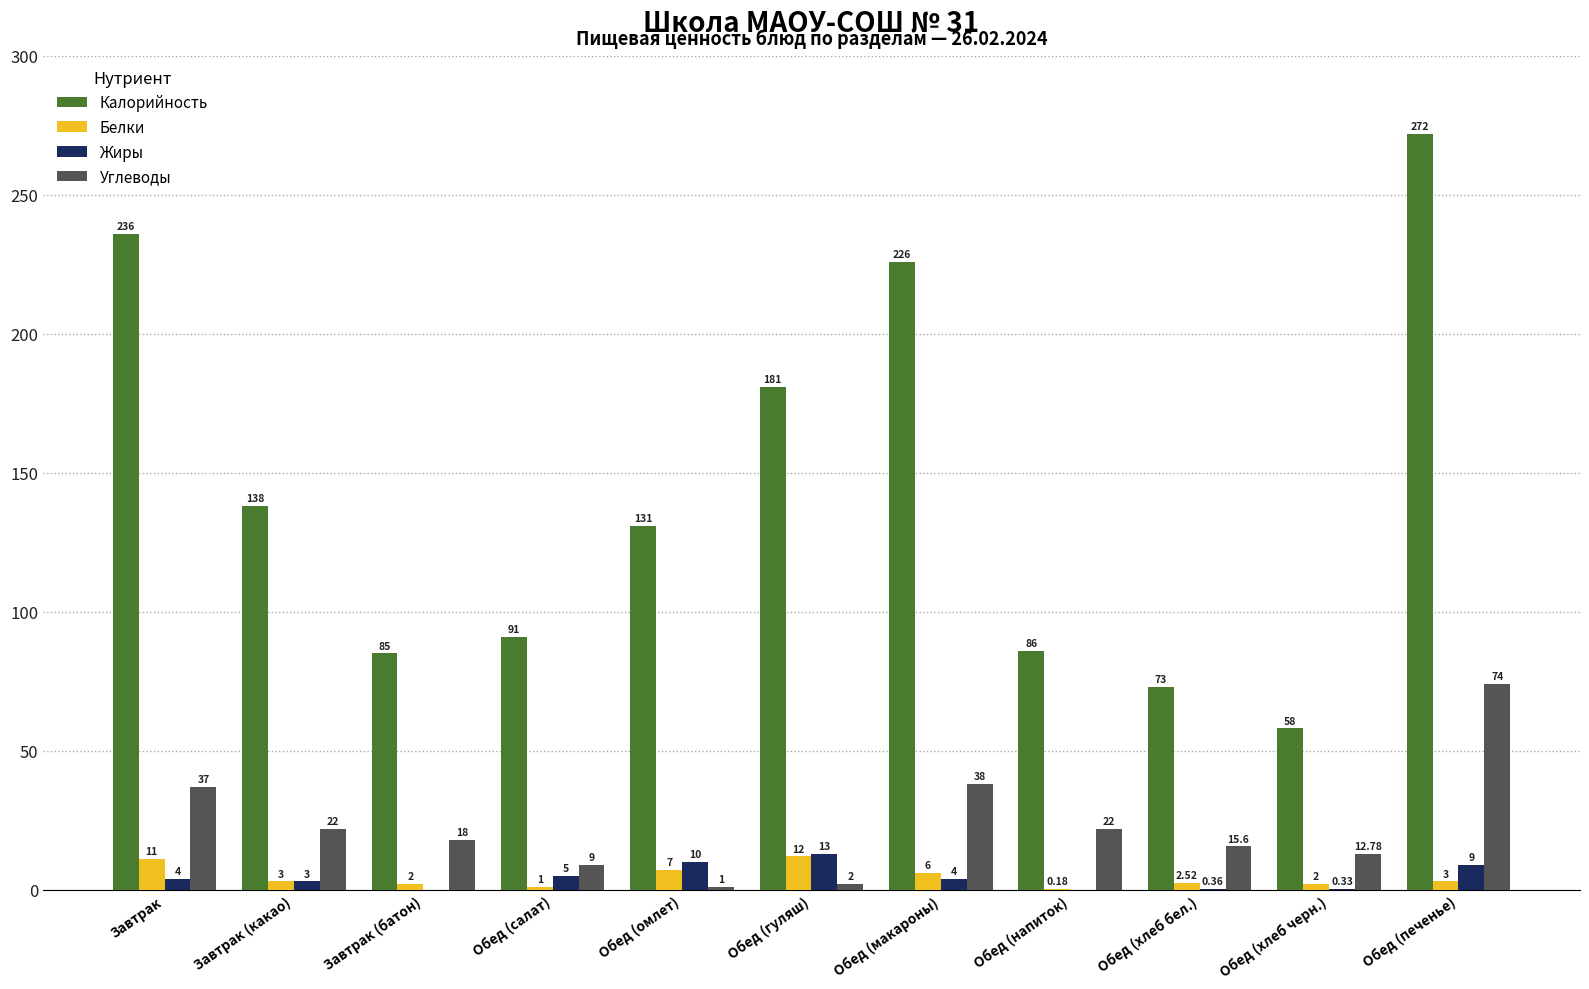

Are the bars grouped side by side (vs. stacked)?

Yes